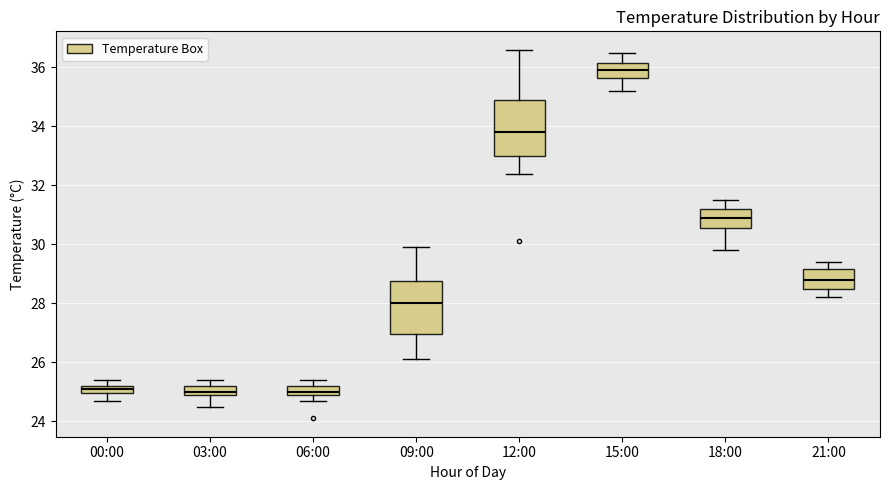

Where does the median line of the box for 09:00 sit on the y-axis? The values are not printed on the chart, so give them approximately, as read against the axis.

28.0